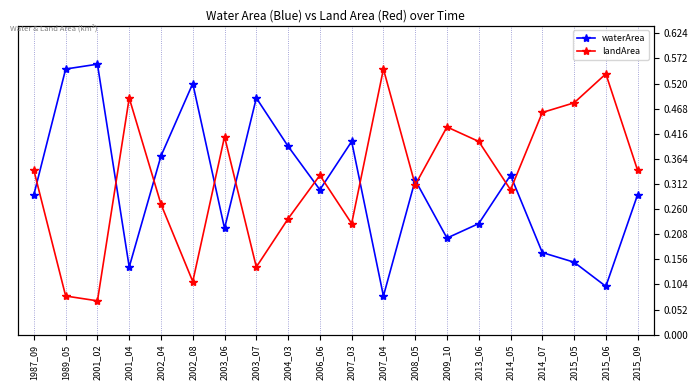

True or false: landArea and waterArea cross at least once.

True